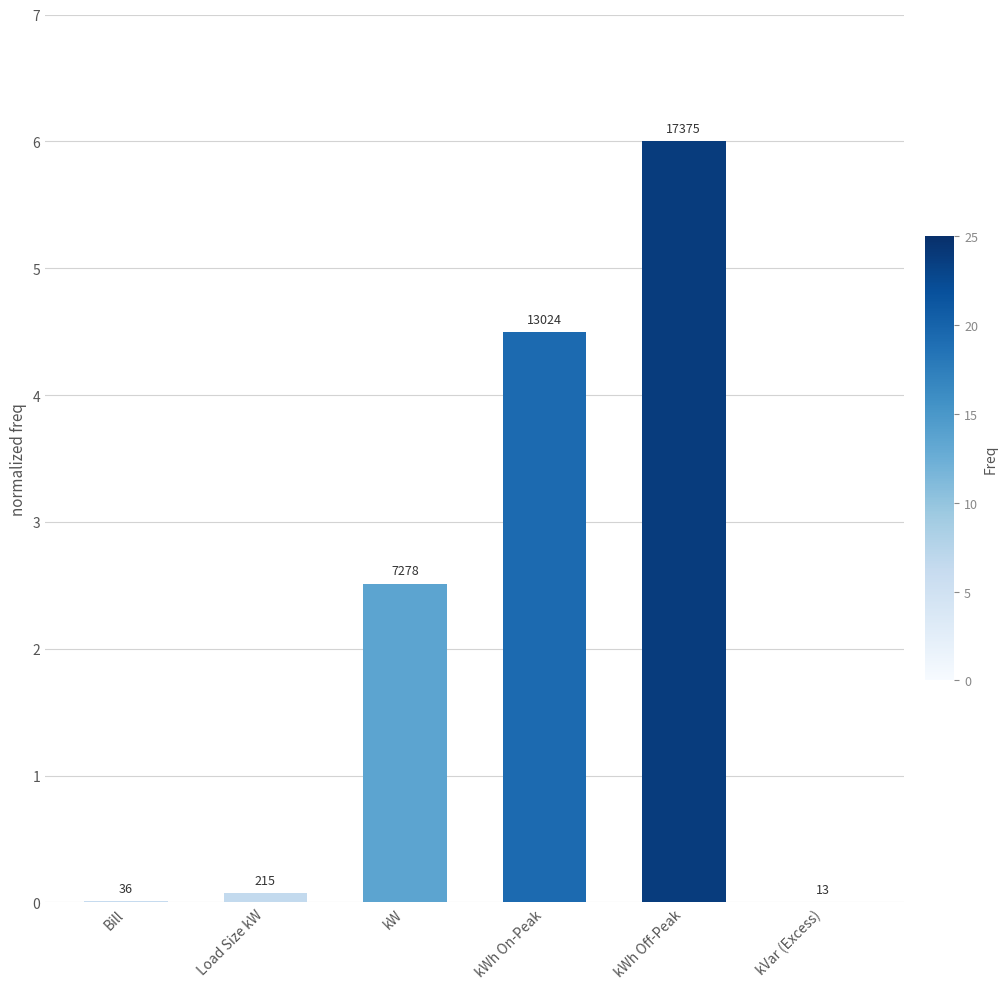

The value at kWh On-Peak is 6.7. True or false?

False